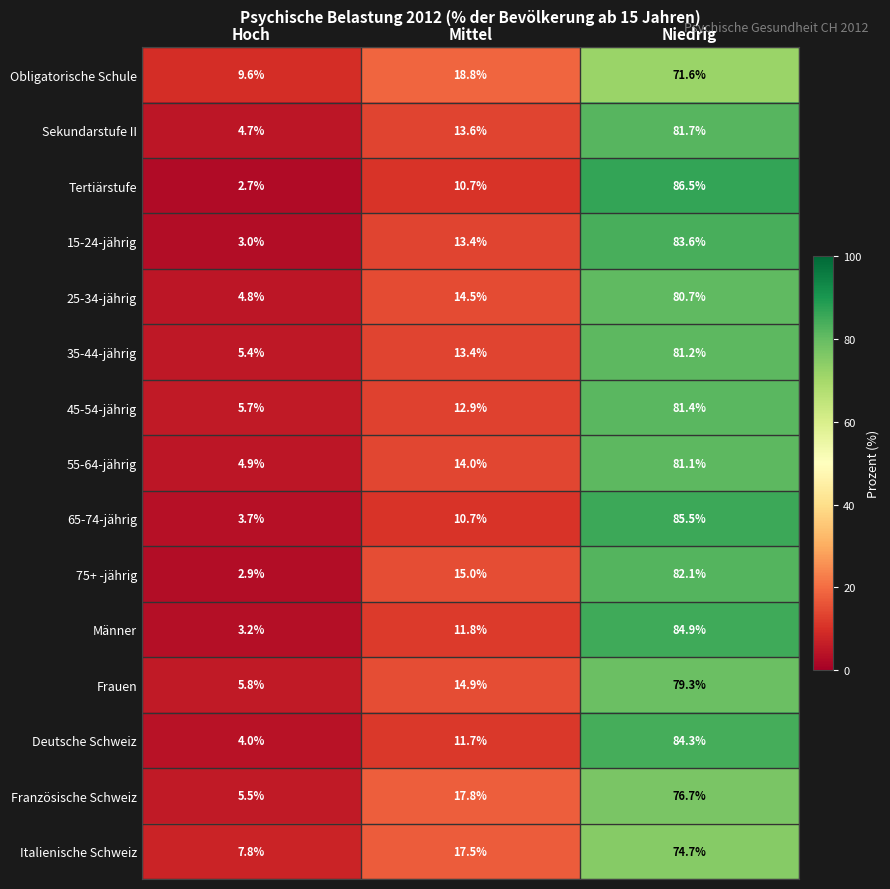

At how many categories does at least one series exceed 56?

1